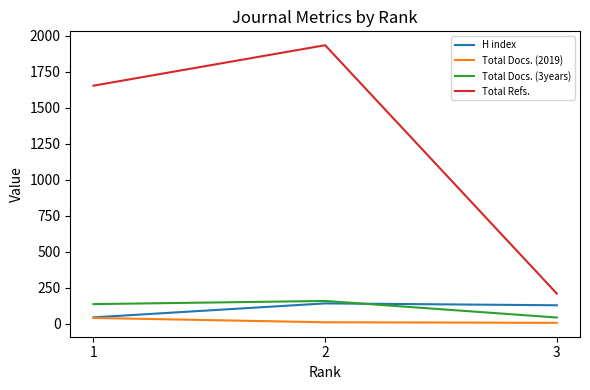

What is the total value across all series at 1?

1873